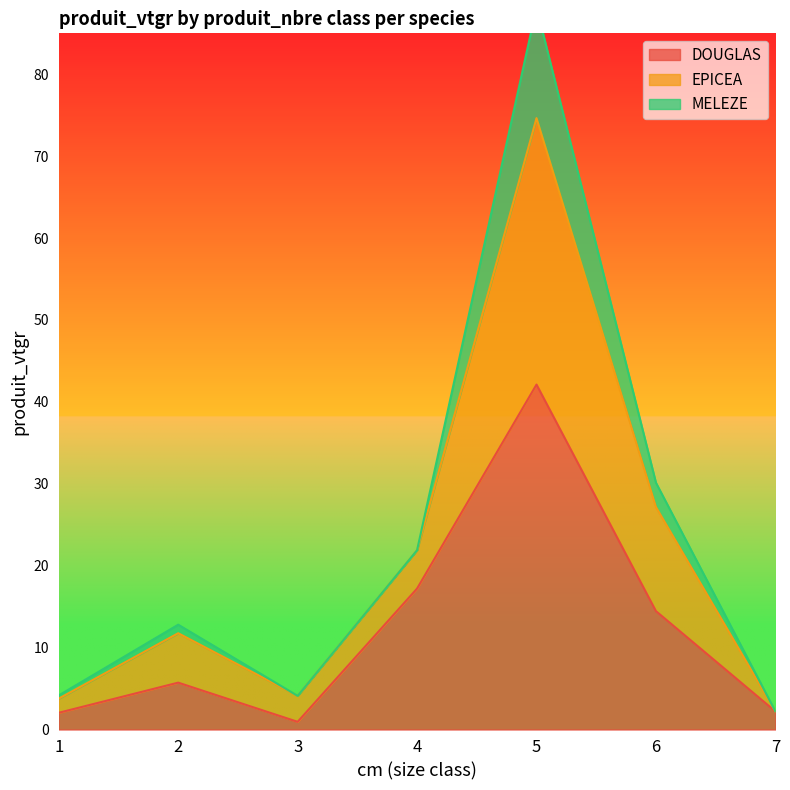

Is it true that DOUGLAS equals 58.5 at 5?

False